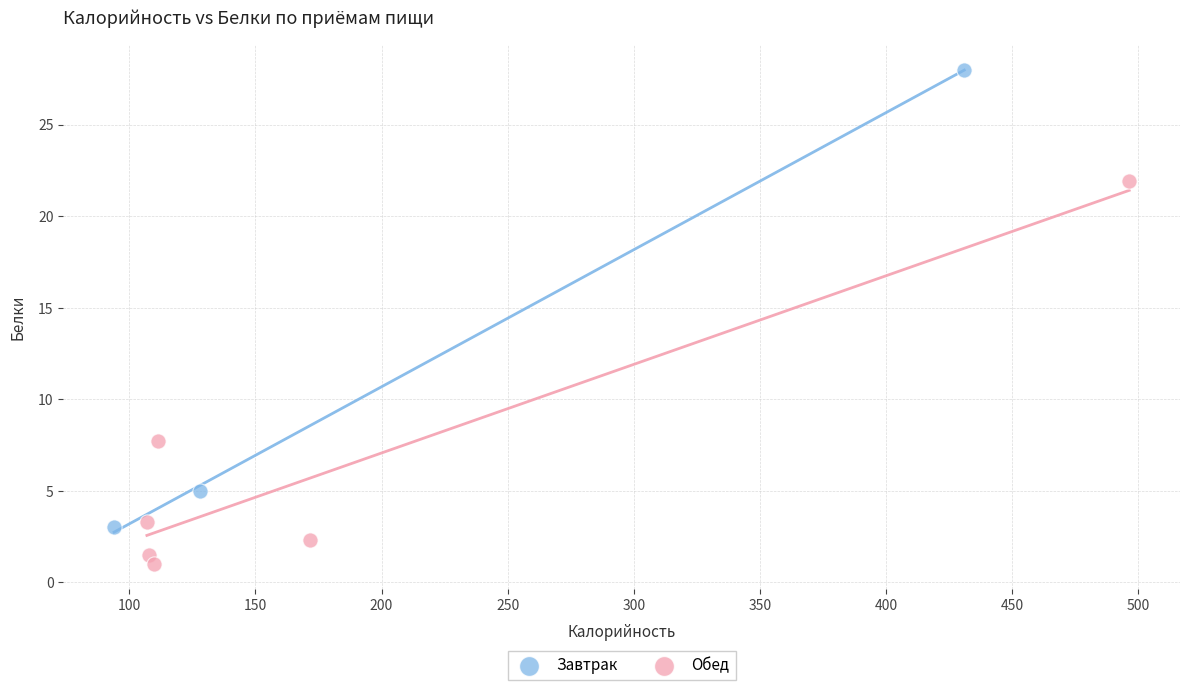

Which series contains the highest Y value?

Завтрак